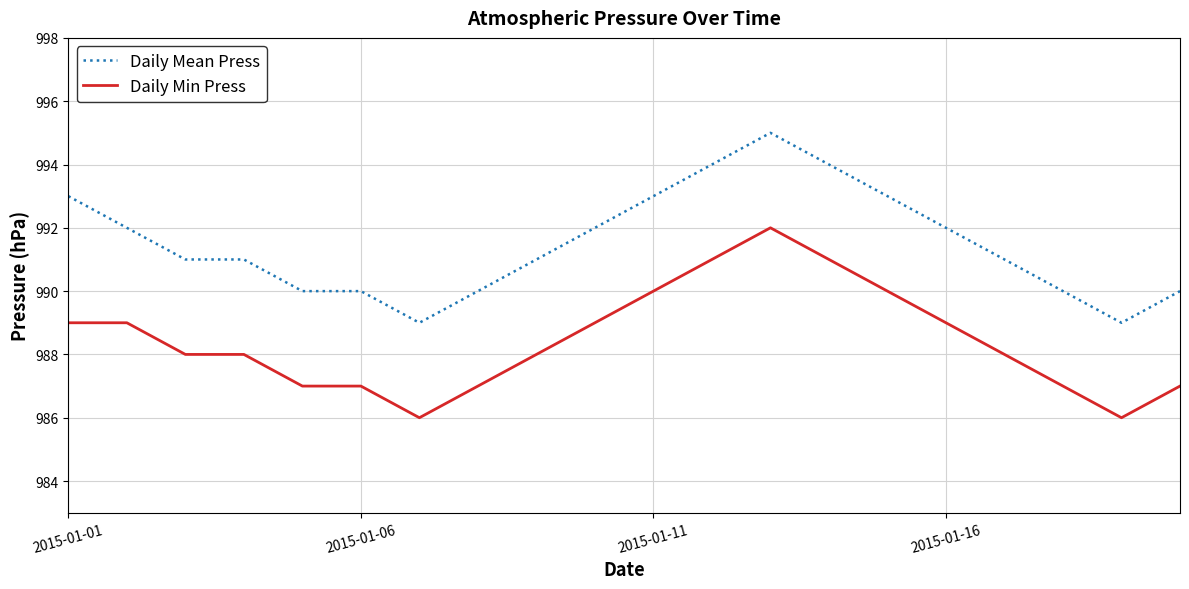

List the series in order of their overall mean, highest first.

Daily Mean Press, Daily Min Press